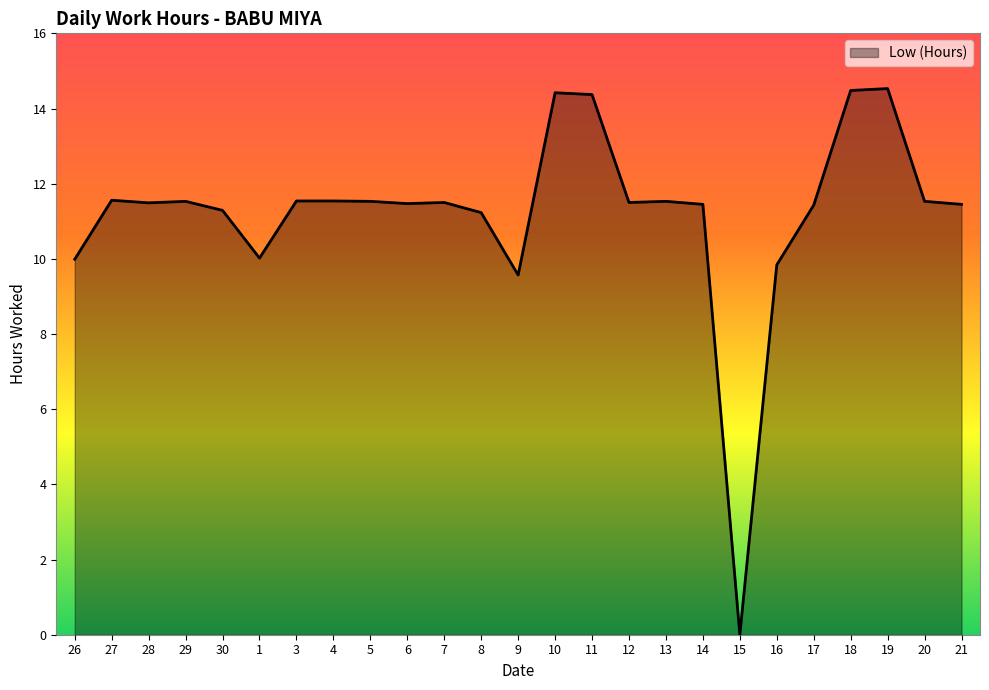

What is the difference between the maximum and minimum values?

14.5